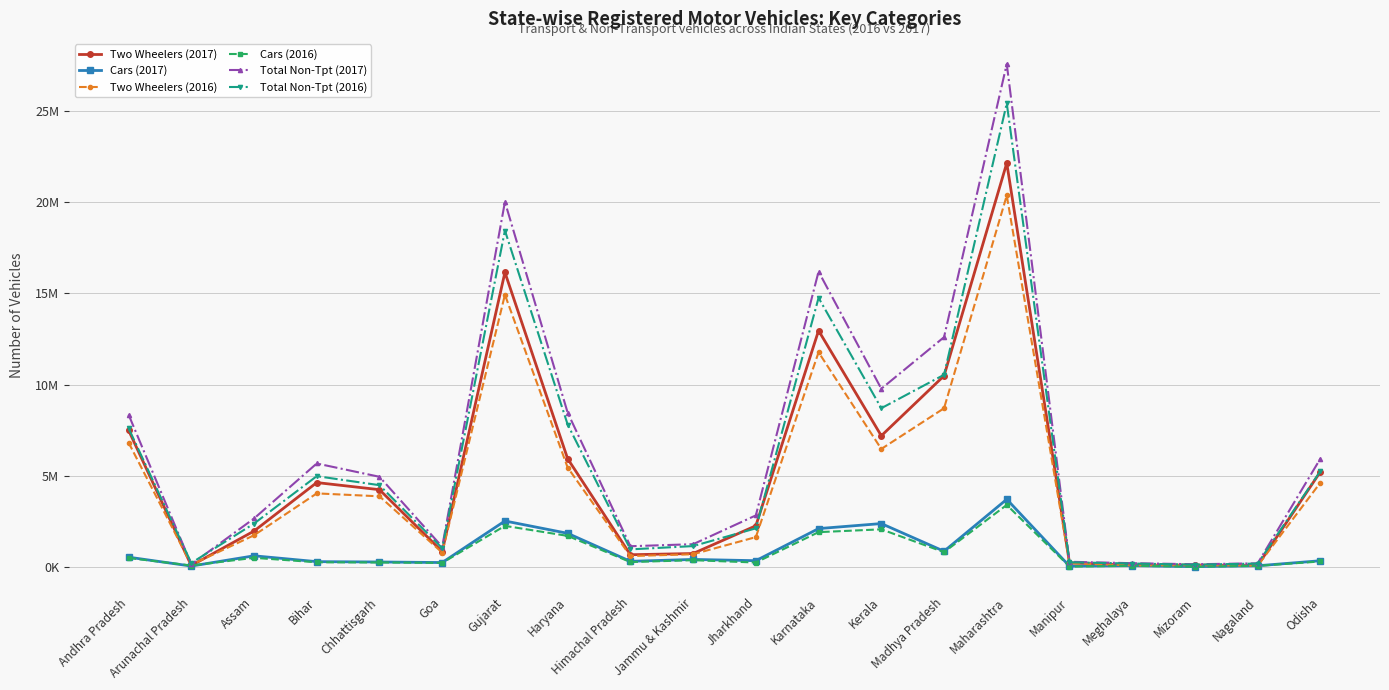

Which category has the highest value across all series?

Maharashtra